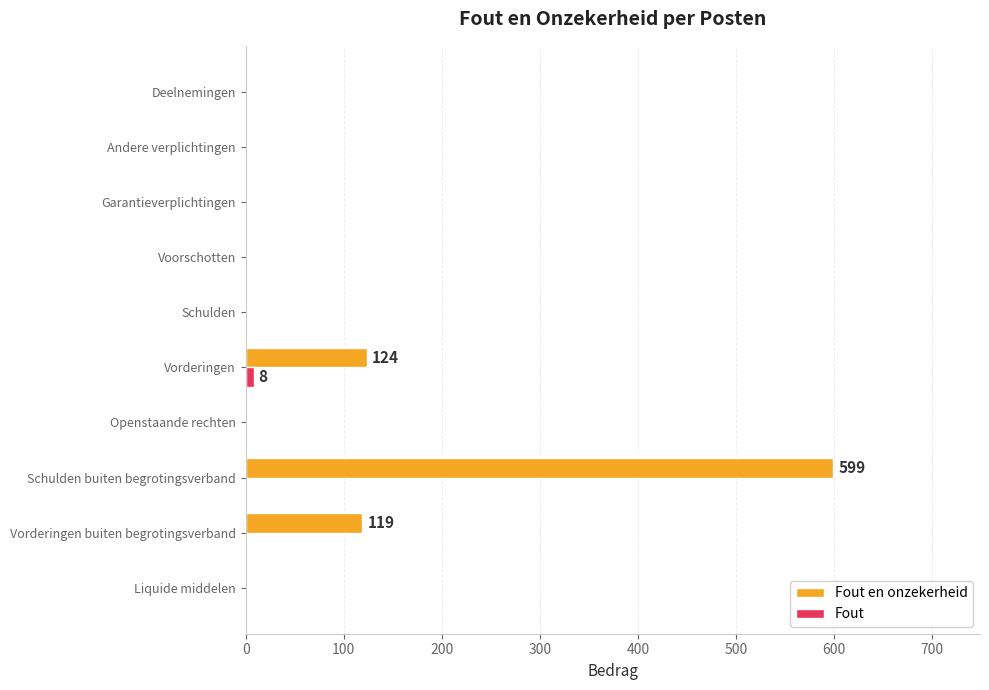

What are all the series names shown in the legend?

Fout en onzekerheid, Fout